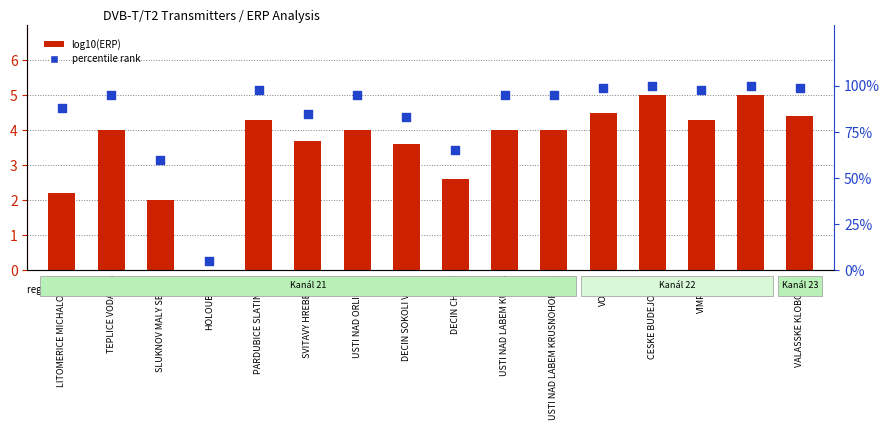

At which category is the sum across all series the highest?

CESKE BUDEJOVICE